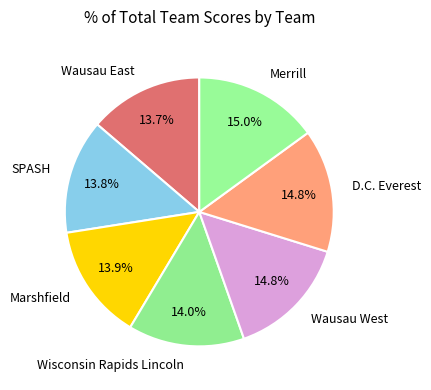

Combined, do SPASH and Merrill account for over 50%?

No